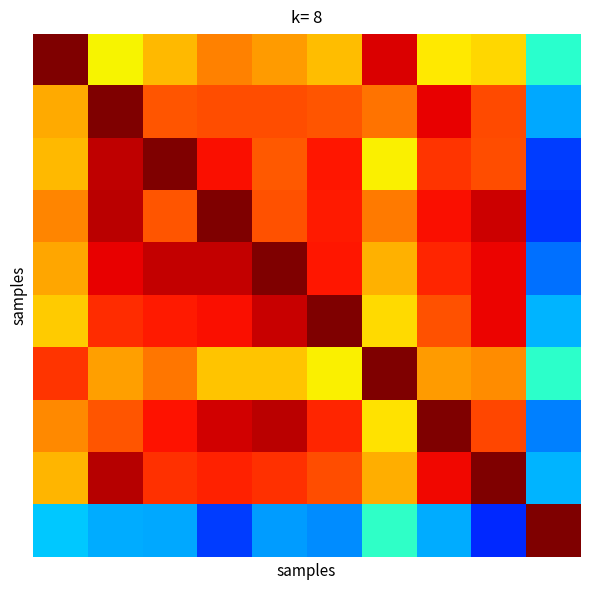

What is the smallest value displayed?

0.2